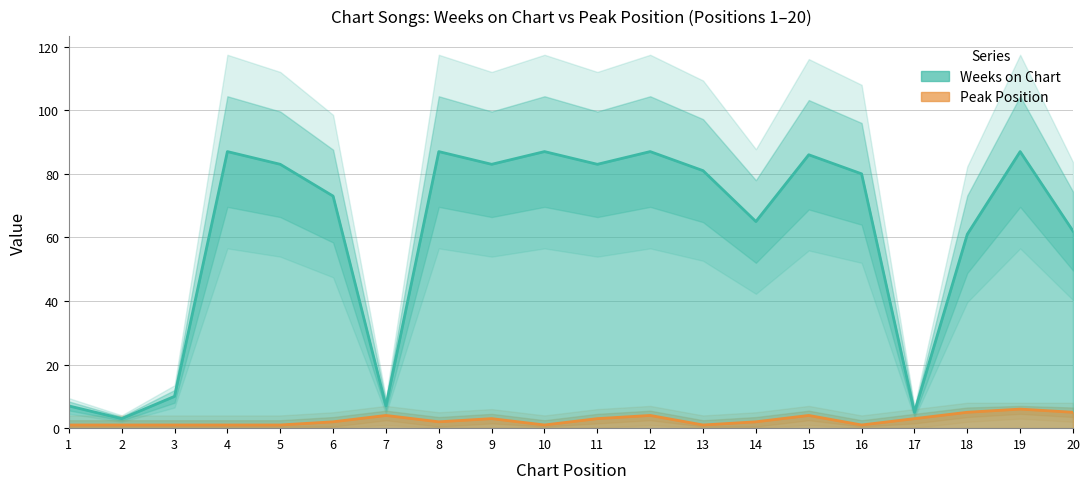

True or false: Peak Position and Weeks on Chart intersect in this chart.

False